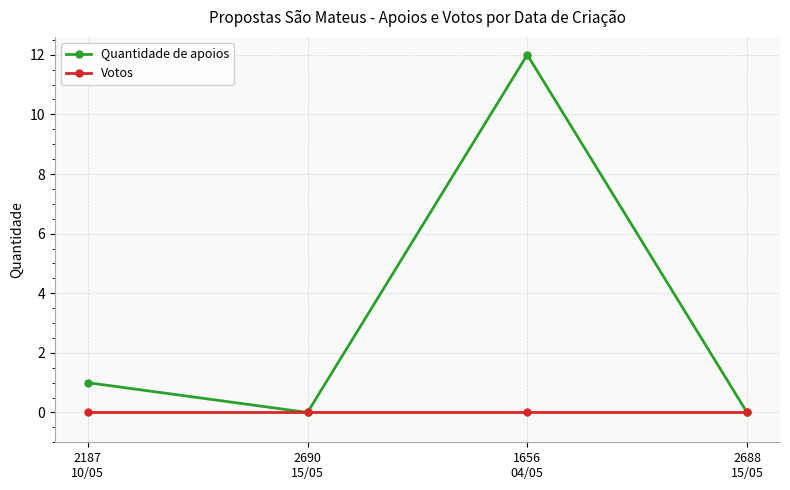

Which series has the largest range (max minus min)?

Quantidade de apoios